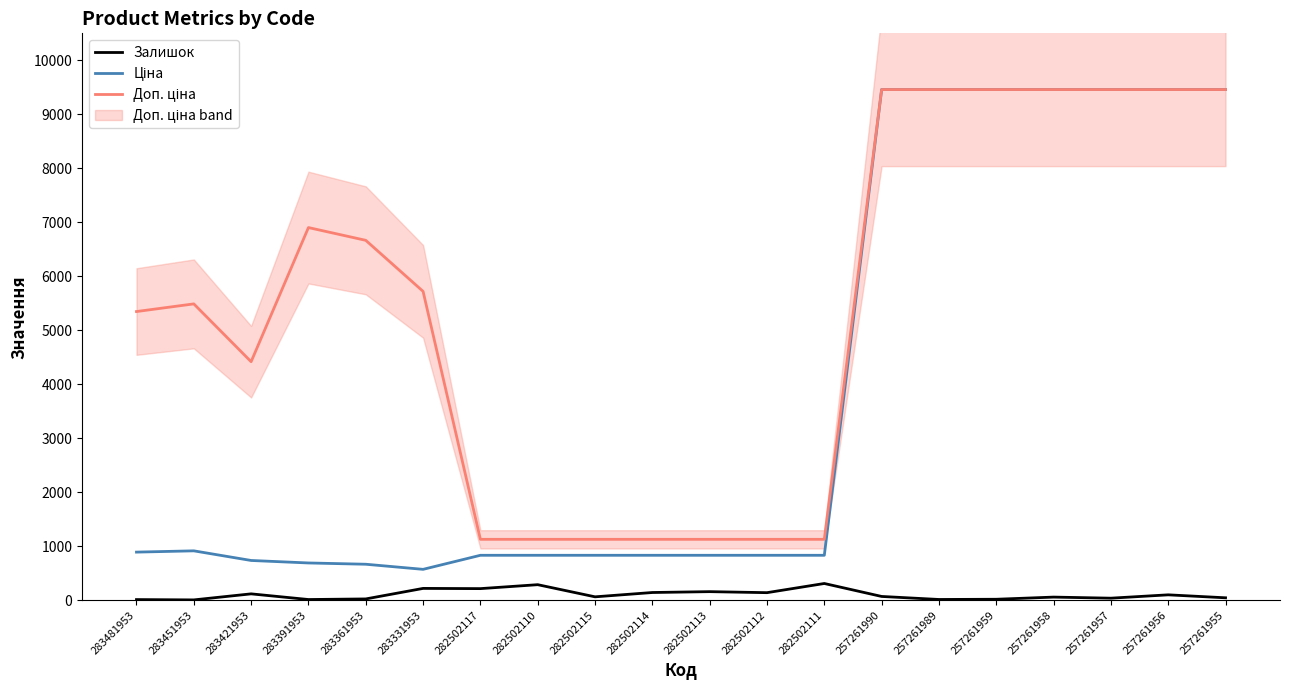

At 282502113, list the series in order from largest to smallest.

Доп. ціна, Ціна, Залишок